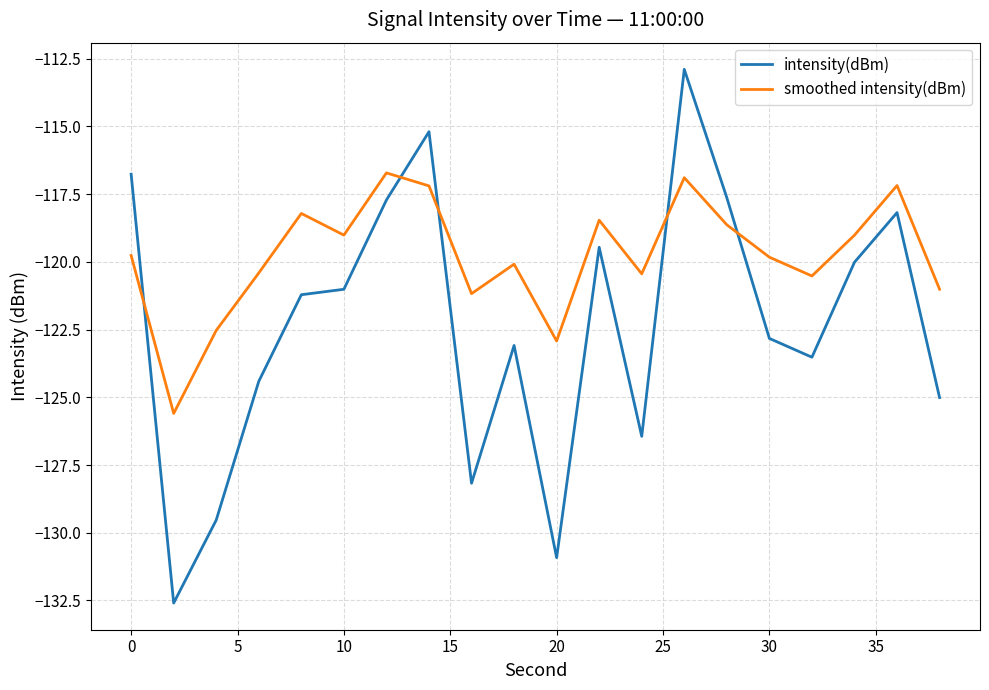

What is the smallest value displayed?

-132.6